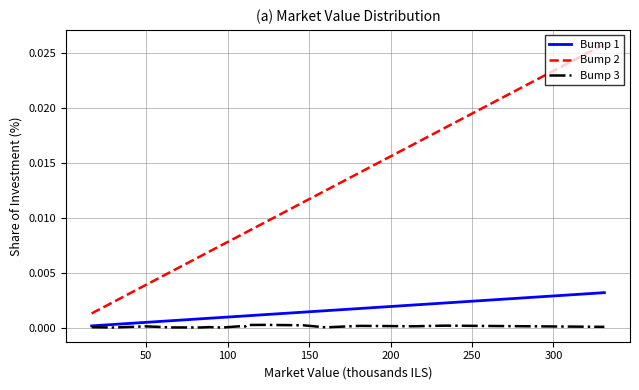

Which series has the largest range (max minus min)?

Bump 2